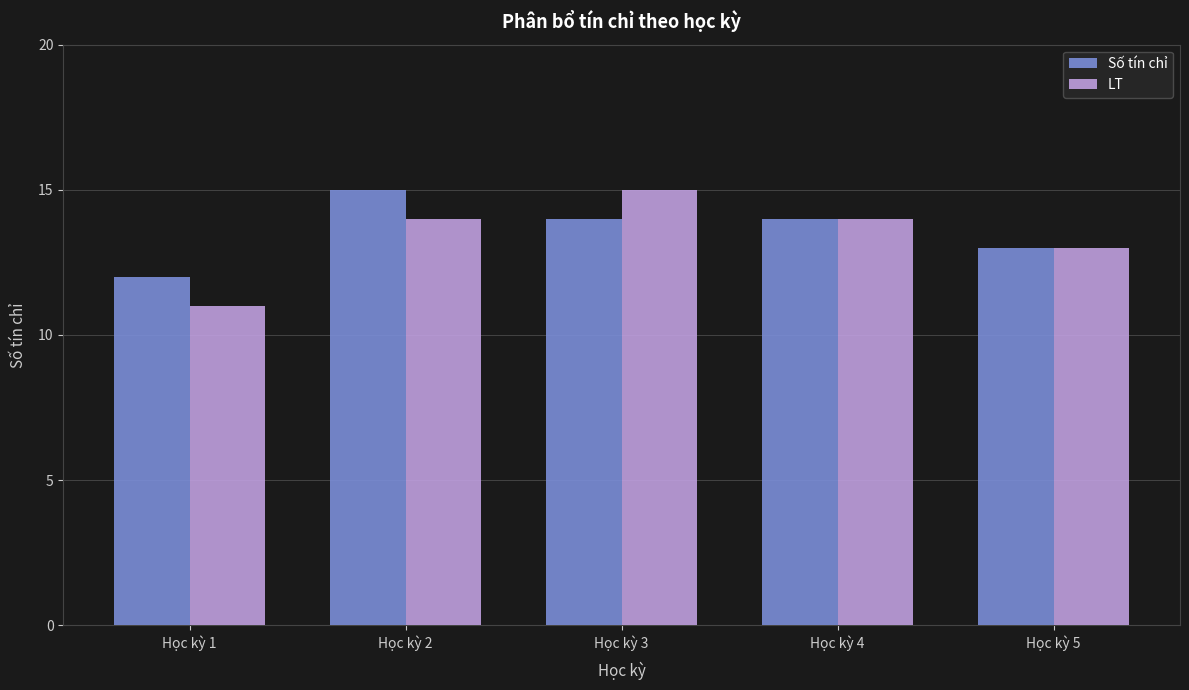

Is it true that LT equals 13 at Học kỳ 5?

True